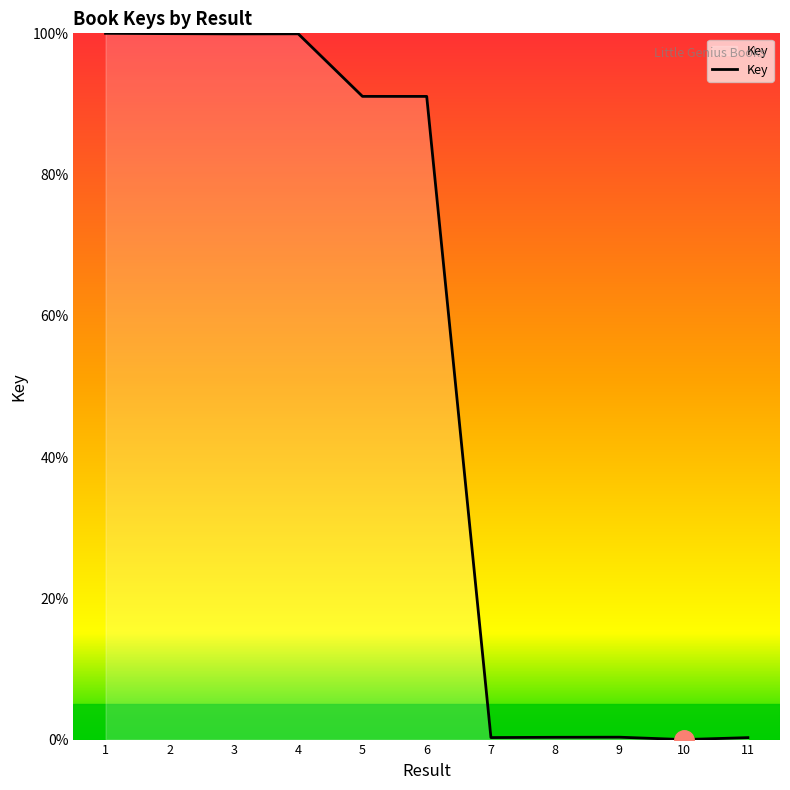

Approximately how many times larger is the value at 4 compared to 3?

1.0